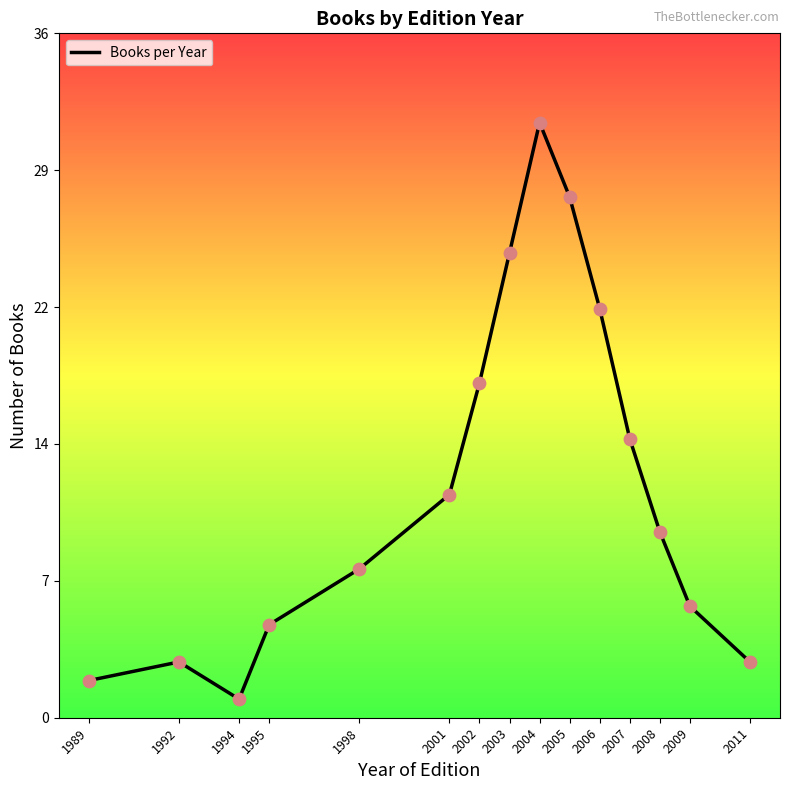

Which has a higher value, 1992 or 1995?

1995